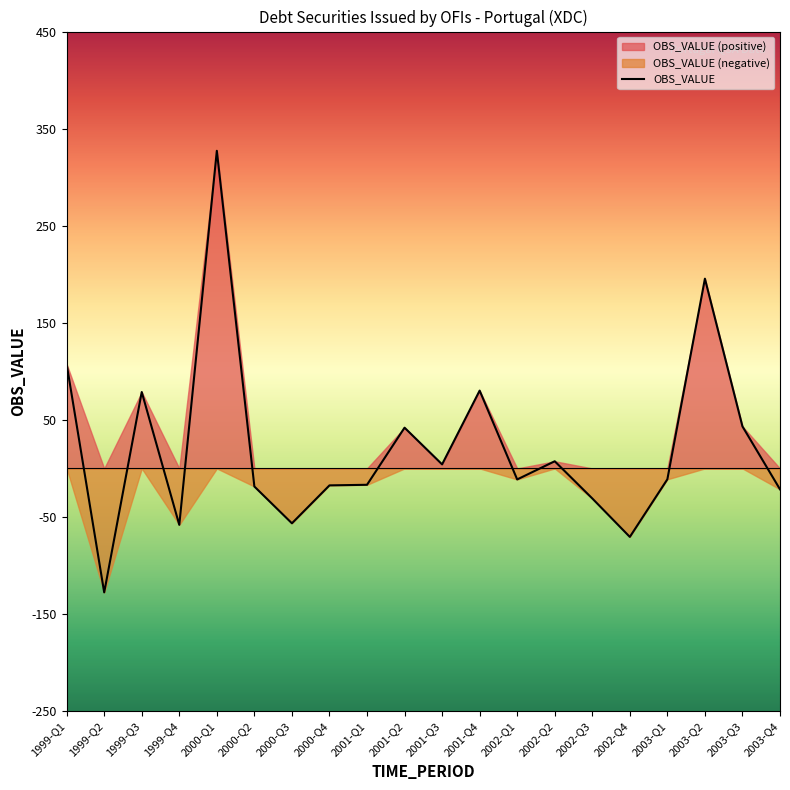

How many data points are above -11?

9